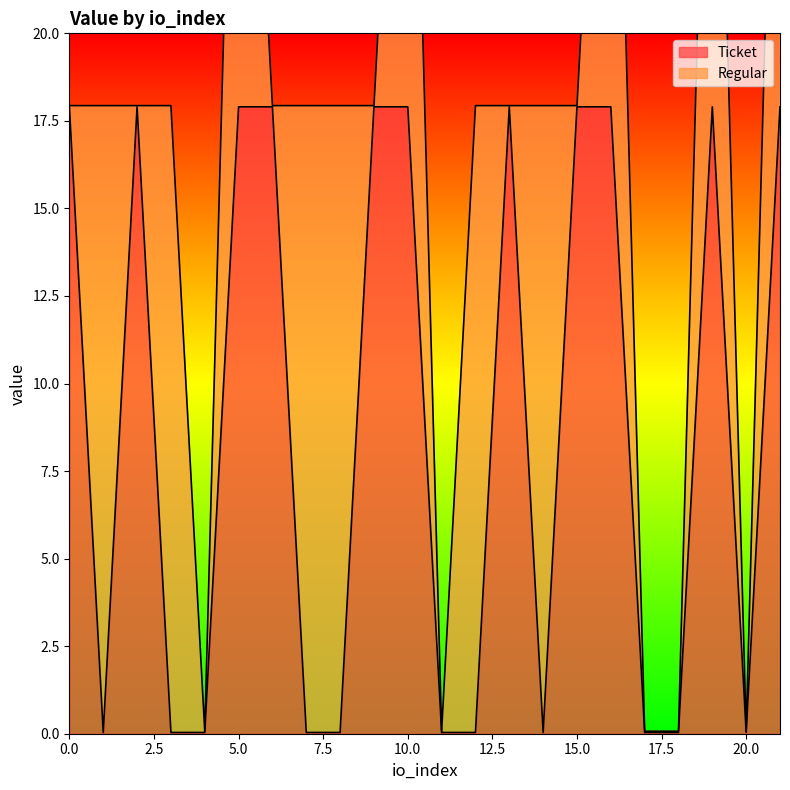

Is it true that the value at 0 is 17.9?

True